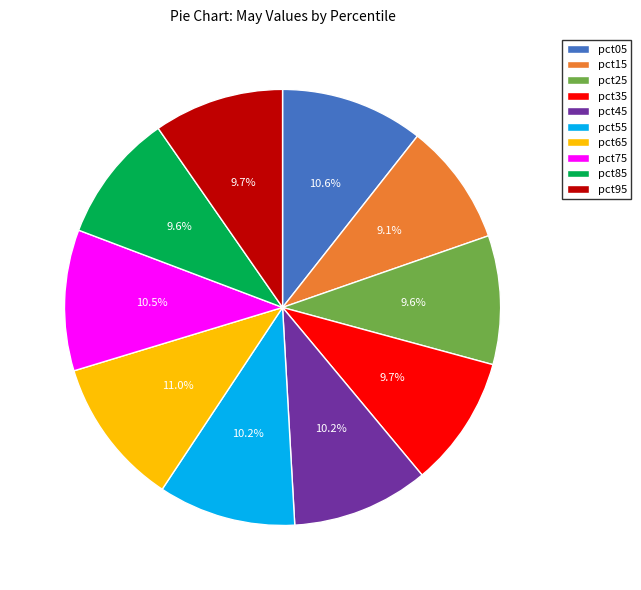

Count the number of slices in the pie.

10